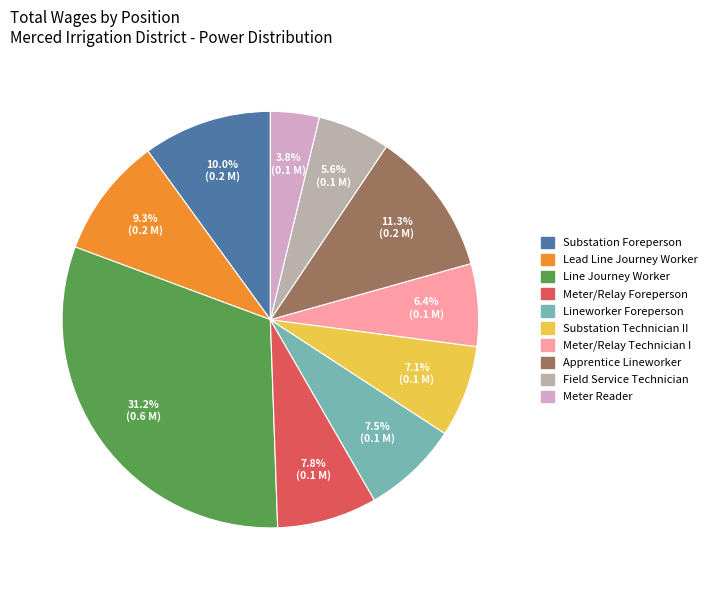

To the nearest percent, what is the difference between the largest and smallest slice percentages?

27%